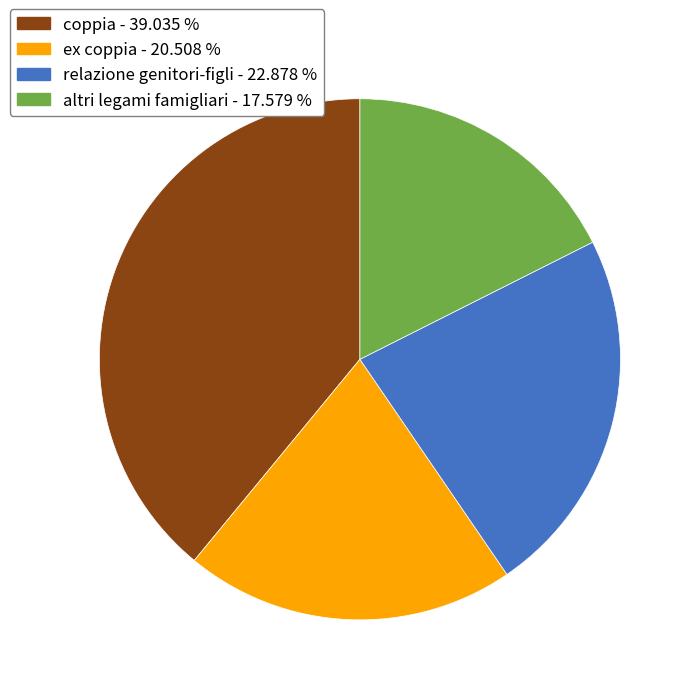

Which category has the smallest portion of the pie?

altri legami famigliari